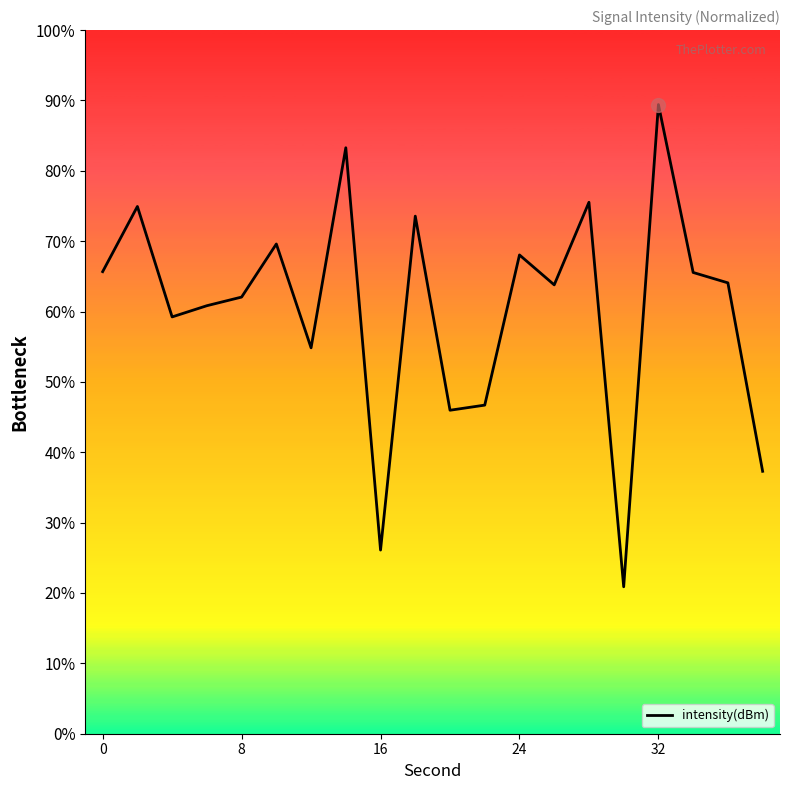

What is the greatest value displayed?

89.4